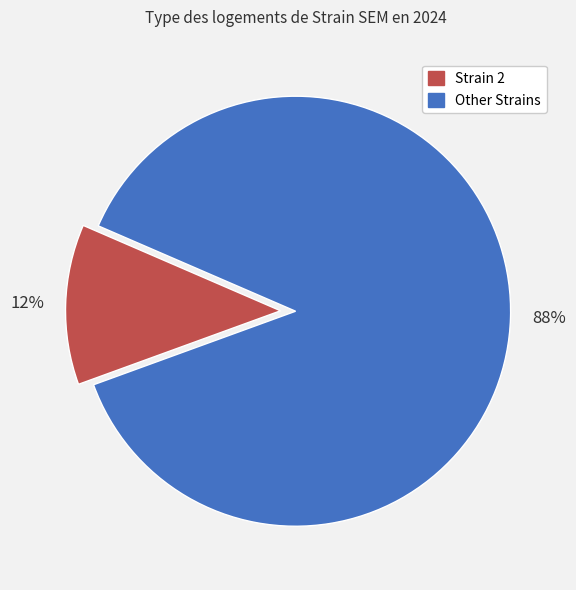

Is there any slice that represents more than half of the pie?

Yes